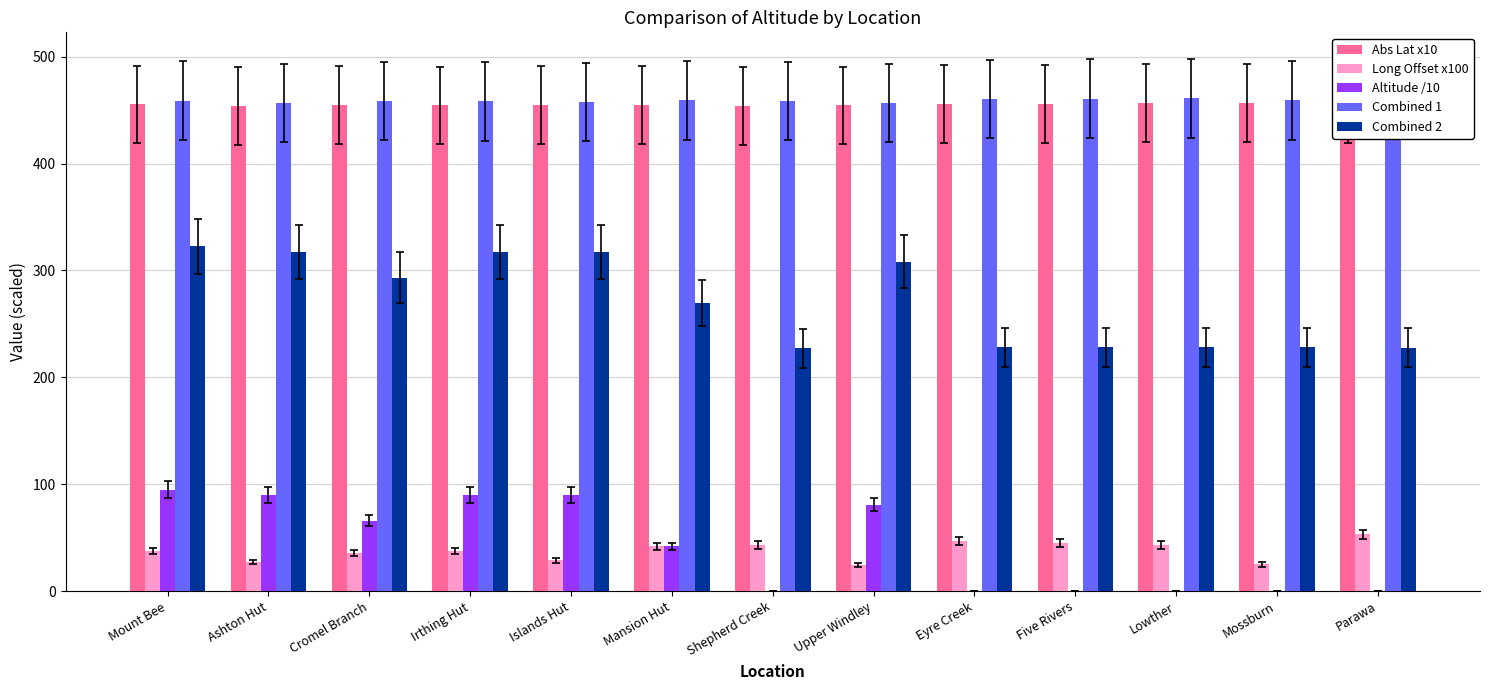

Are the bars horizontal?

No